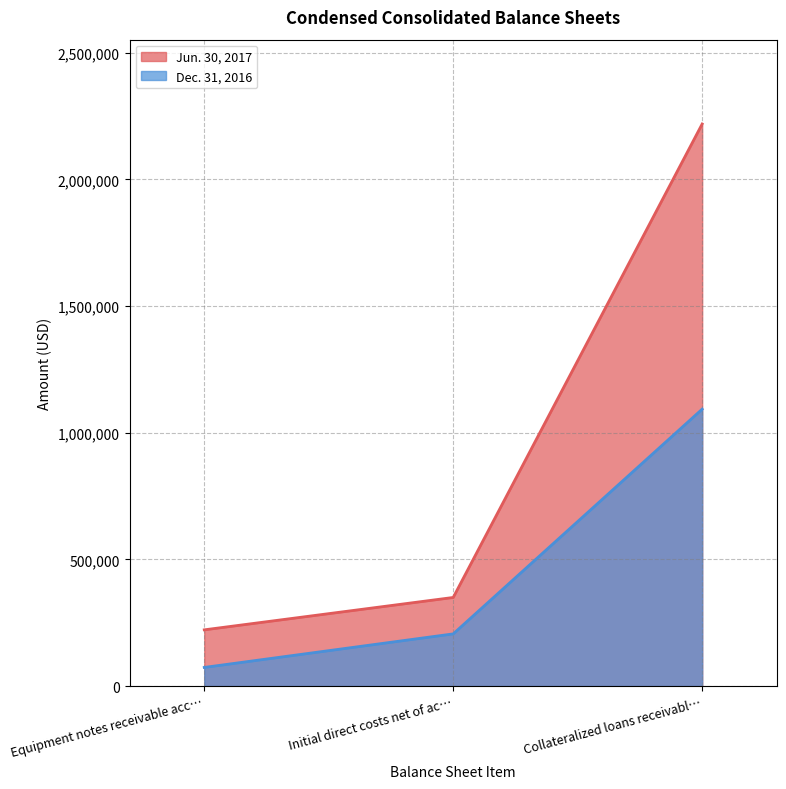

The value of Dec. 31, 2016 at Equipment notes receivable acc… is 73381. True or false?

True